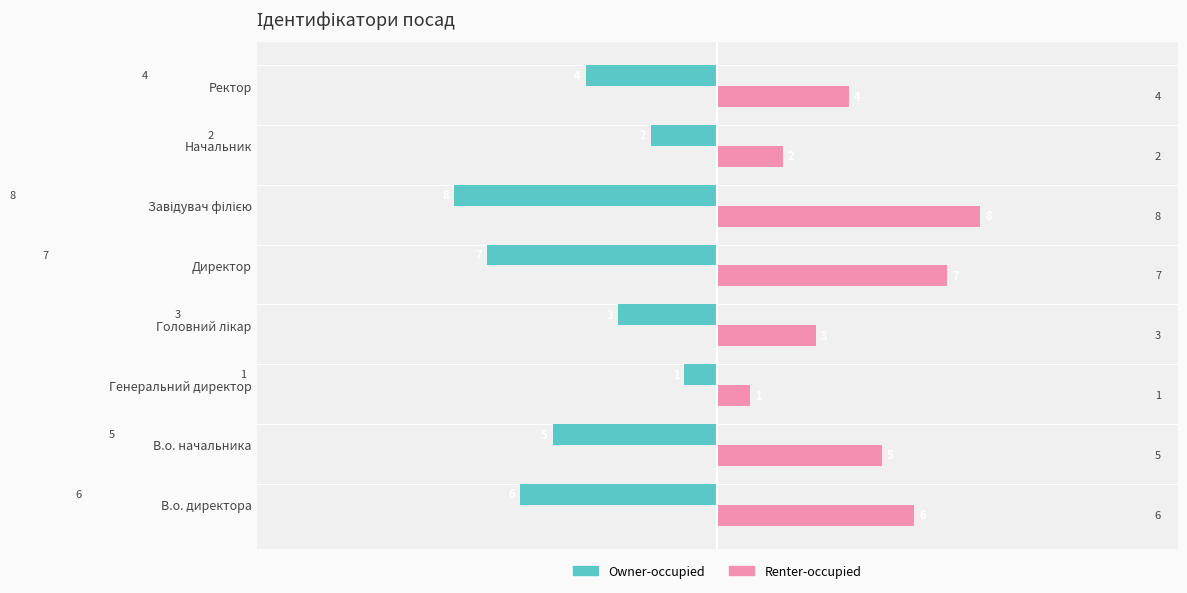

What is the spread (max minus min) of values at Директор?

14